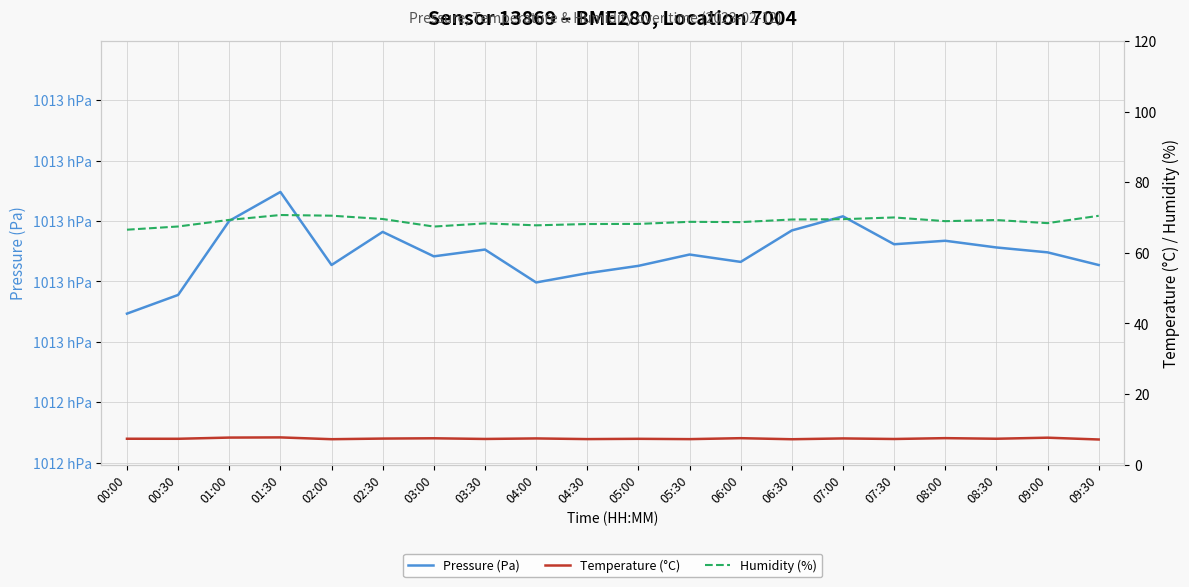

What is the sum of all Pressure (Pa) values?

2025788.7